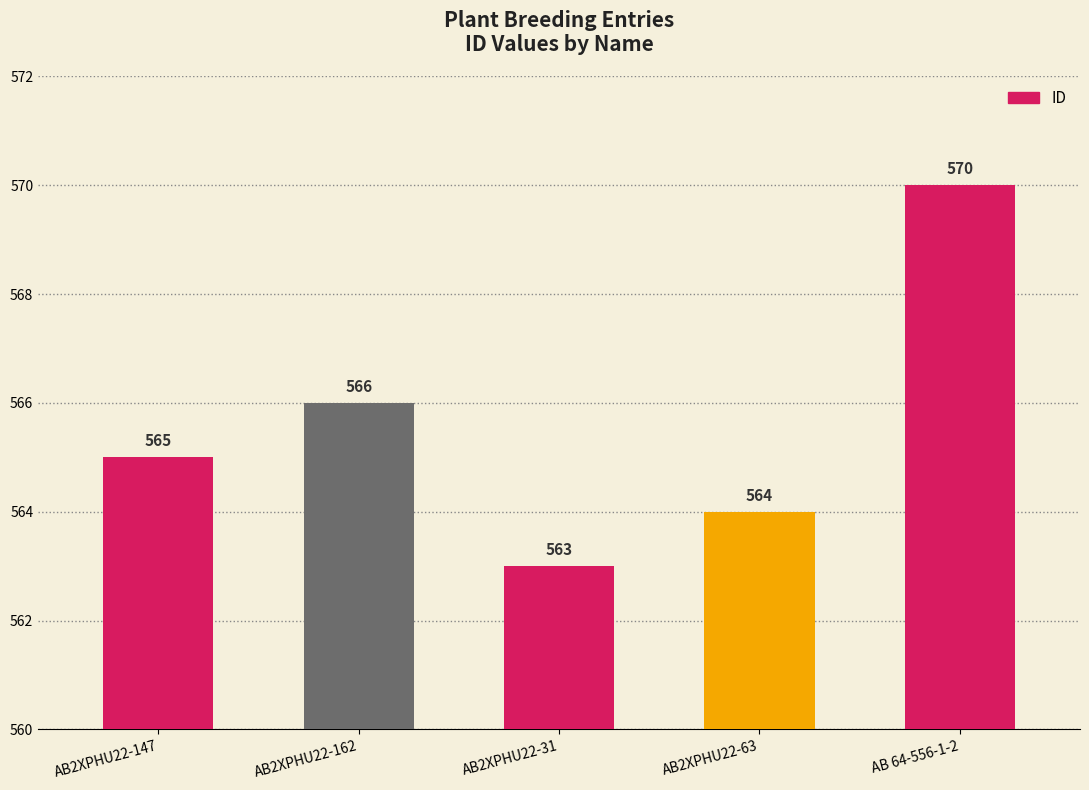

Reading right to left, what are all the values shown in this chart?

AB 64-556-1-2=570	AB2XPHU22-63=564	AB2XPHU22-31=563	AB2XPHU22-162=566	AB2XPHU22-147=565